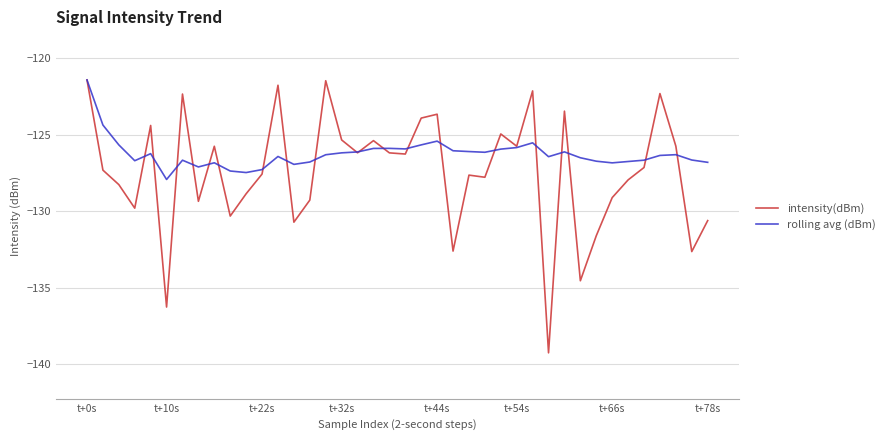

List the series in order of their overall mean, lowest first.

intensity(dBm), rolling avg (dBm)